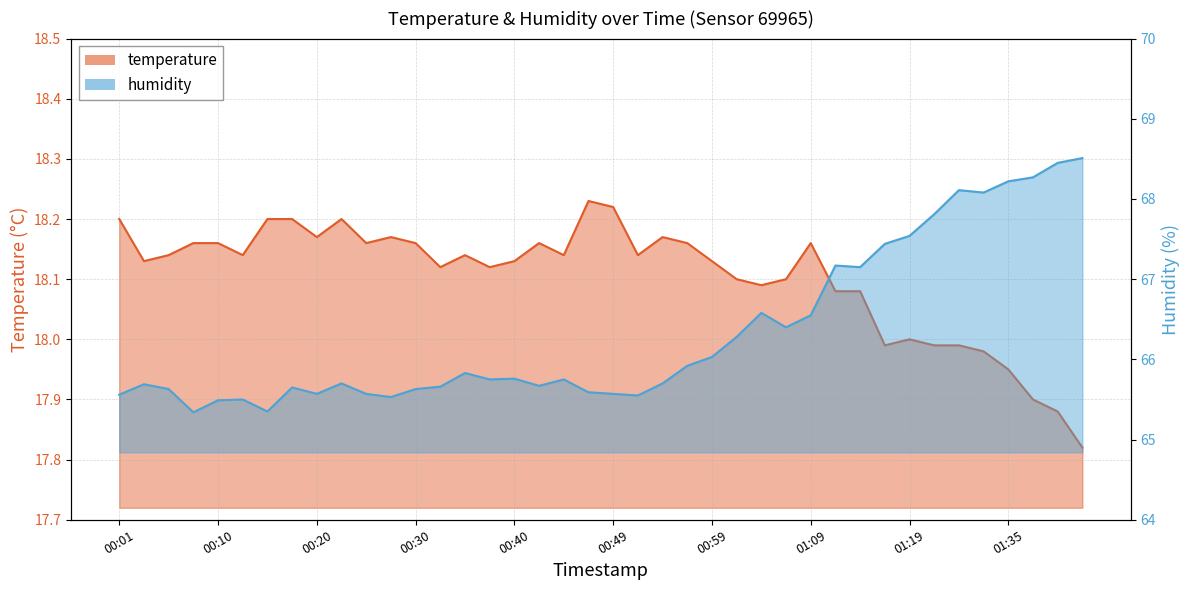

The temperature series shows 18.2 at 00:30. True or false?

True